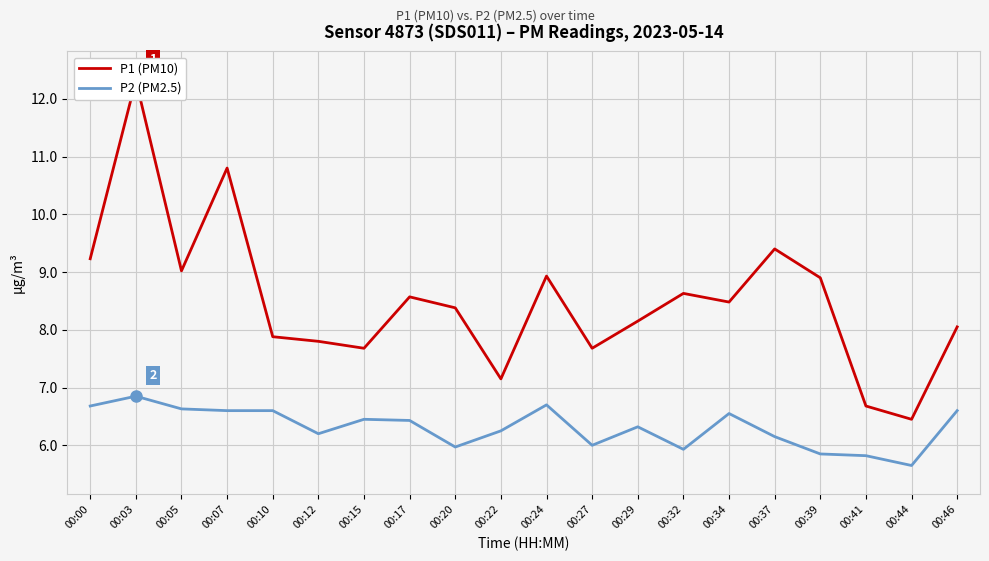

The P2 (PM2.5) series shows 6.6 at 00:10. True or false?

True